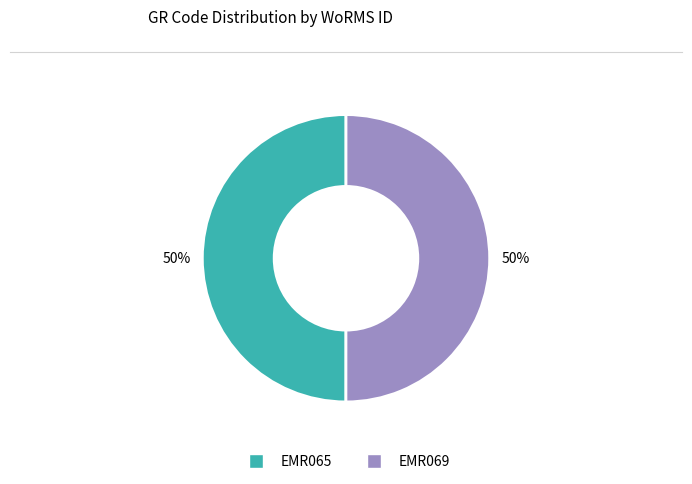

Combined, do EMR069 and EMR065 account for over 50%?

Yes